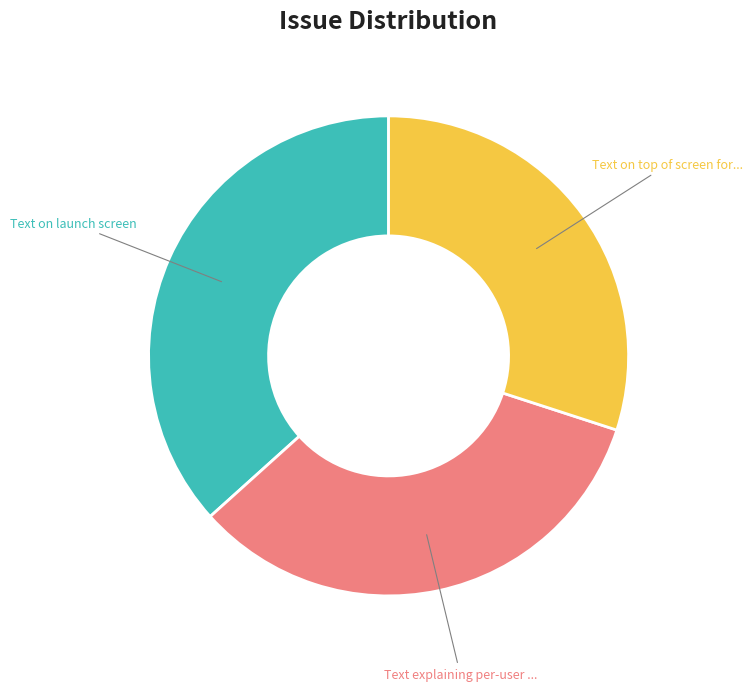

To the nearest percent, what is the average slice percentage?

33%